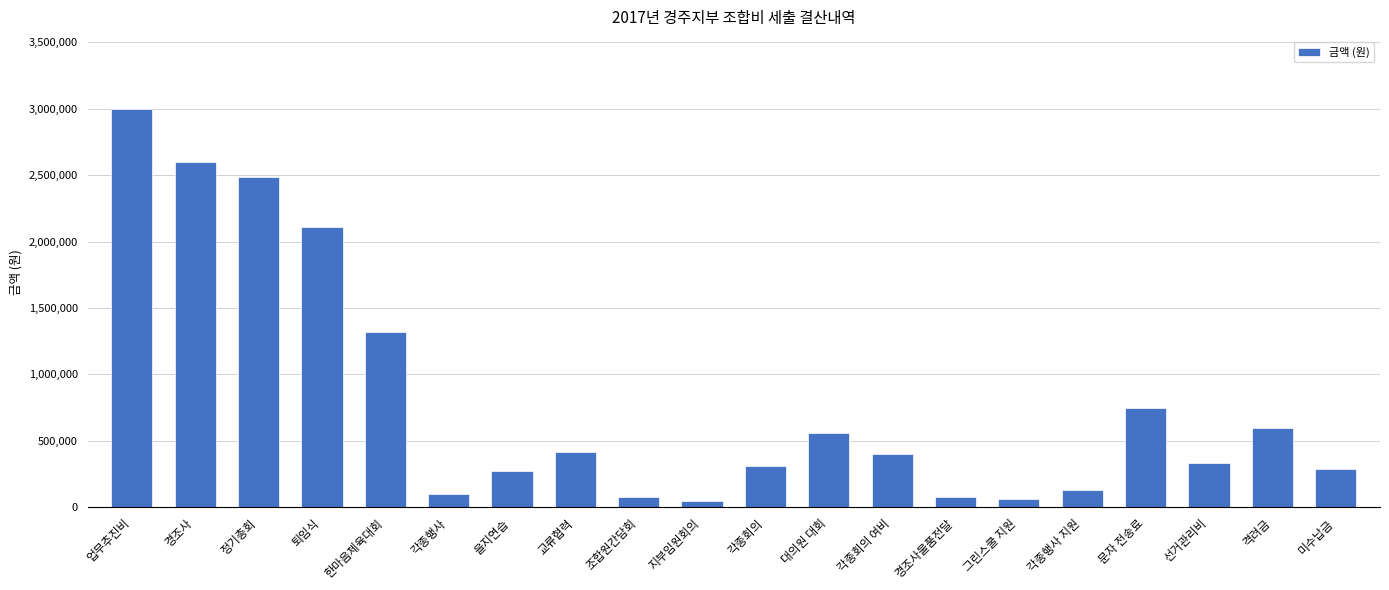

Where is the data nearest to the value 1524000?

한마음체육대회